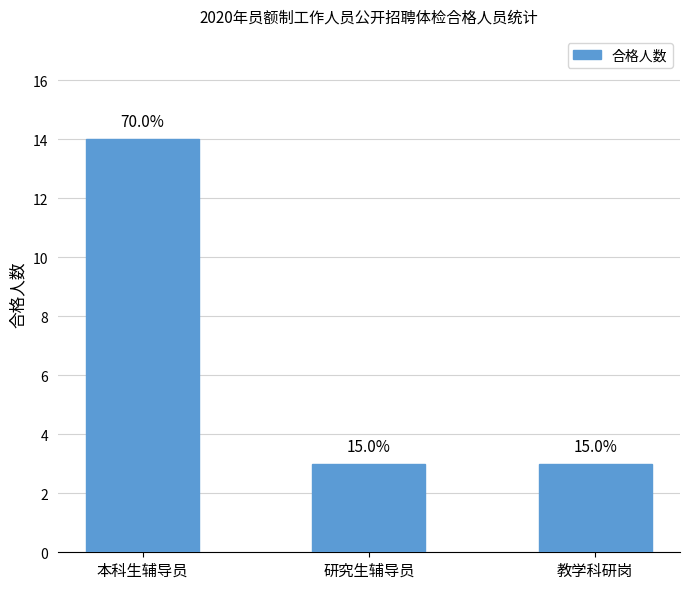

How many values are between 3 and 14?

3